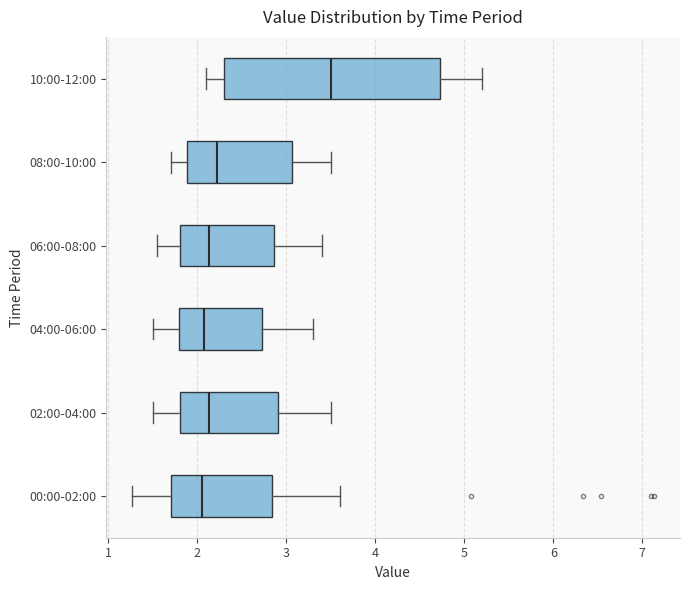

Reading bottom to top, read every box against the x-axis: the position of its median line, the range the box covers, and the ends of its whiskers. The values are not printed on the chart, so give them approximately, as read against the axis.

00:00-02:00: median 2.1, box 1.7 to 2.8, whiskers 1.3 to 3.6
02:00-04:00: median 2.1, box 1.8 to 2.9, whiskers 1.5 to 3.5
04:00-06:00: median 2.1, box 1.8 to 2.7, whiskers 1.5 to 3.3
06:00-08:00: median 2.1, box 1.8 to 2.9, whiskers 1.6 to 3.4
08:00-10:00: median 2.2, box 1.9 to 3.1, whiskers 1.7 to 3.5
10:00-12:00: median 3.5, box 2.3 to 4.7, whiskers 2.1 to 5.2